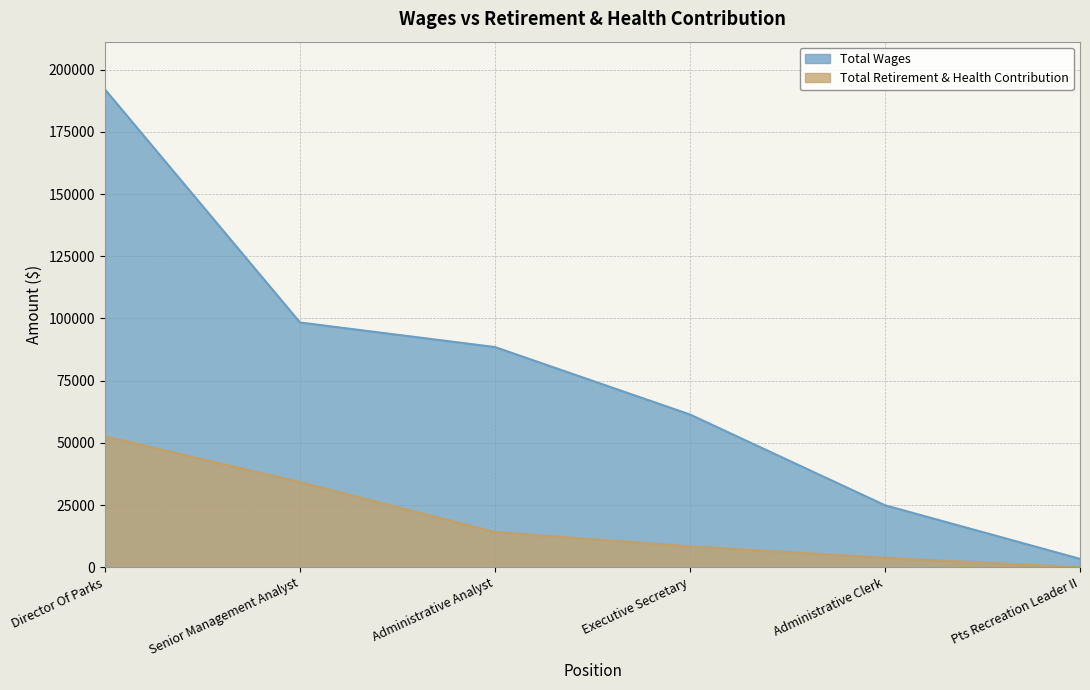

List the series in order of their peak value, lowest first.

Total Retirement & Health Contribution, Total Wages